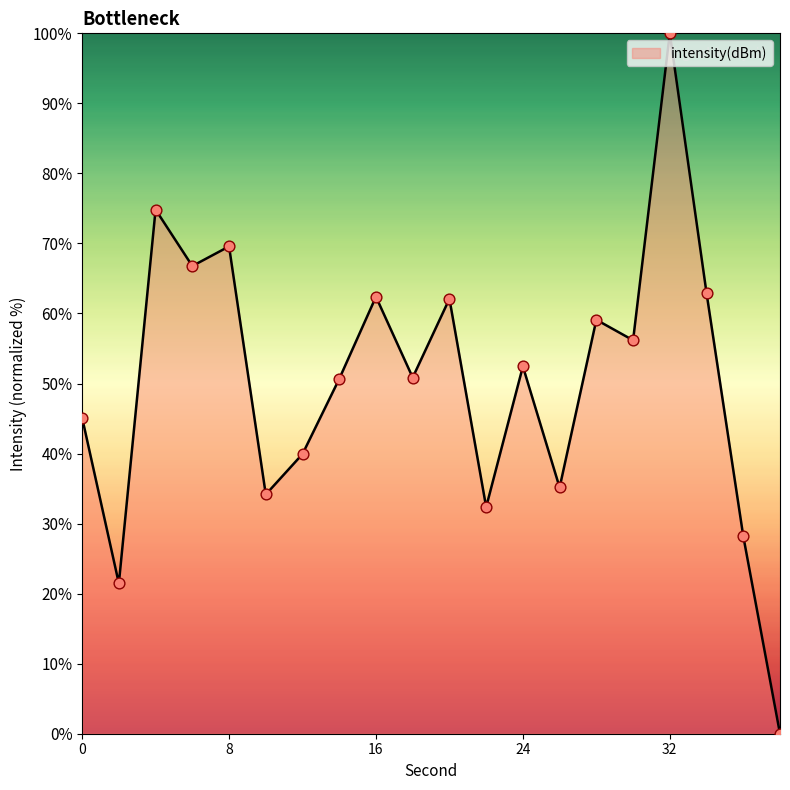

What is the maximum value shown in the chart?

100.0